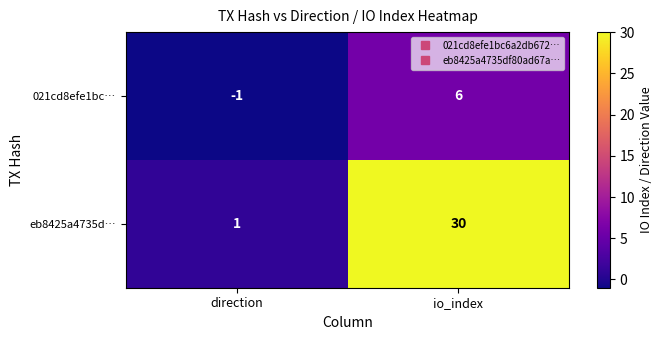

Which category has the highest value across all series?

io_index